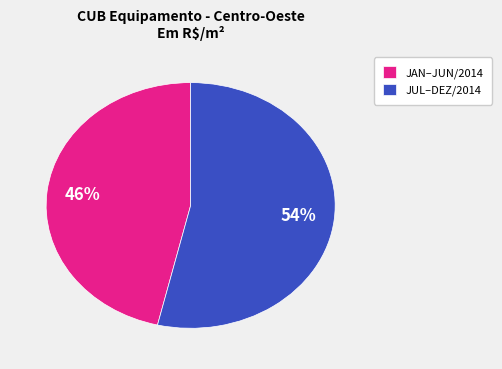

What is the smallest slice in the pie chart?

JAN–JUN/2014